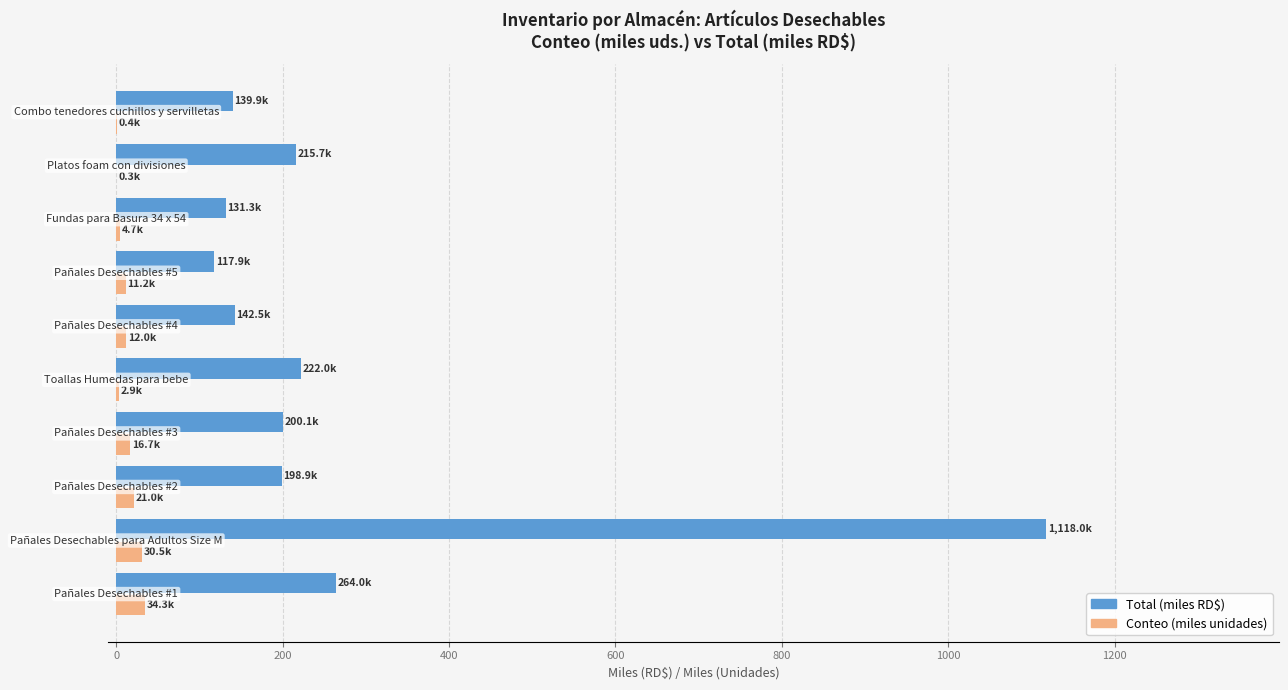

What is the highest value of the Total (miles RD$) series?

1118.0